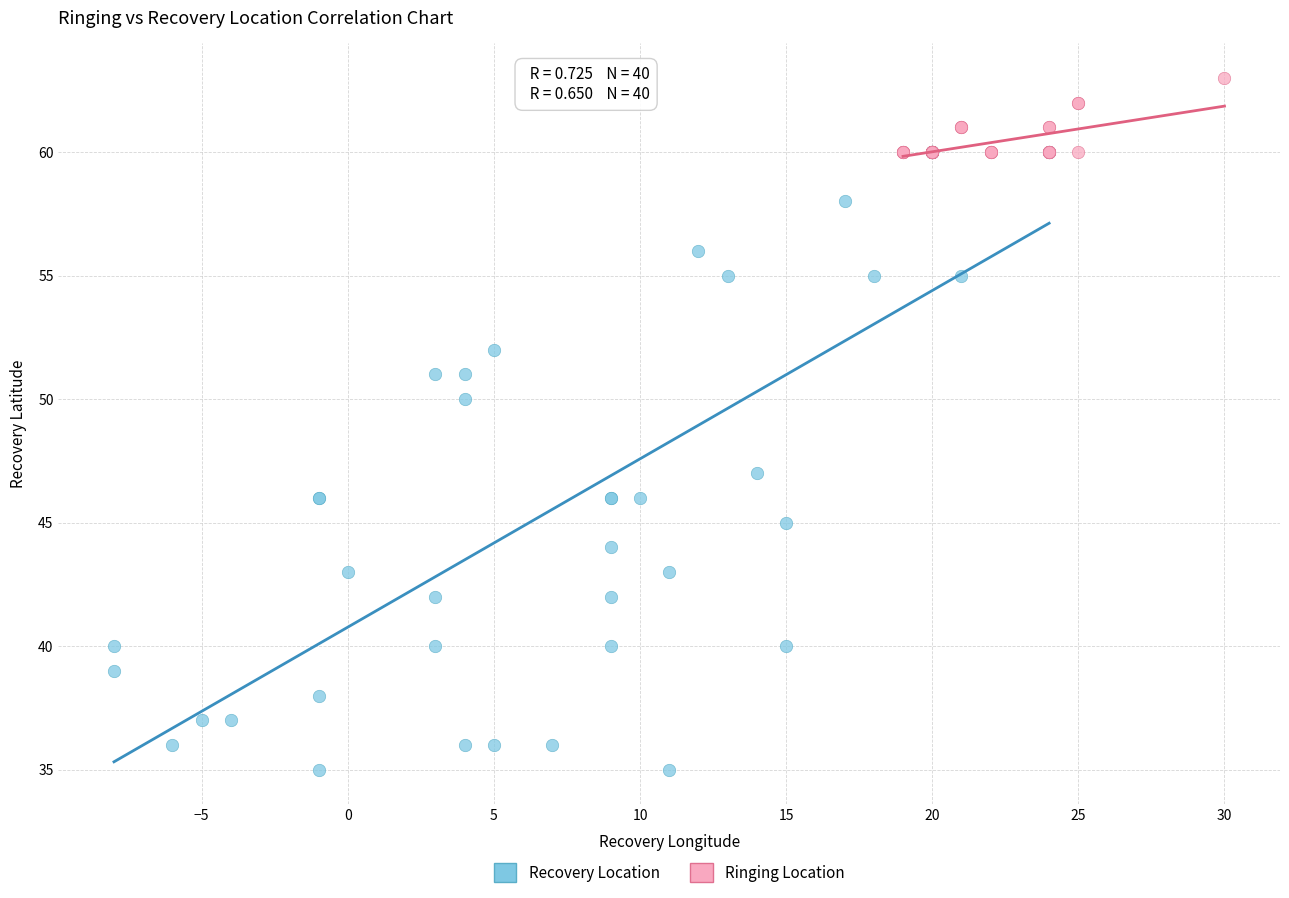

Which series contains the highest Y value?

Ringing Location